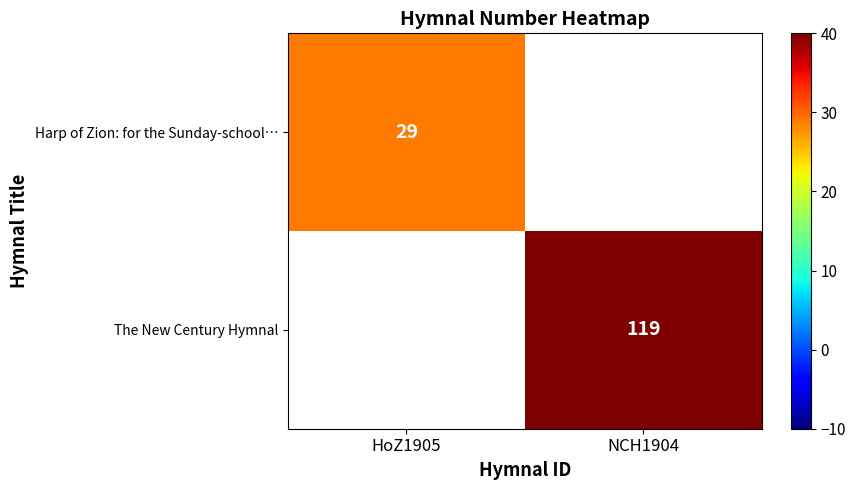

True or false: The New Century Hymnal has a value of 119 at NCH1904.

True